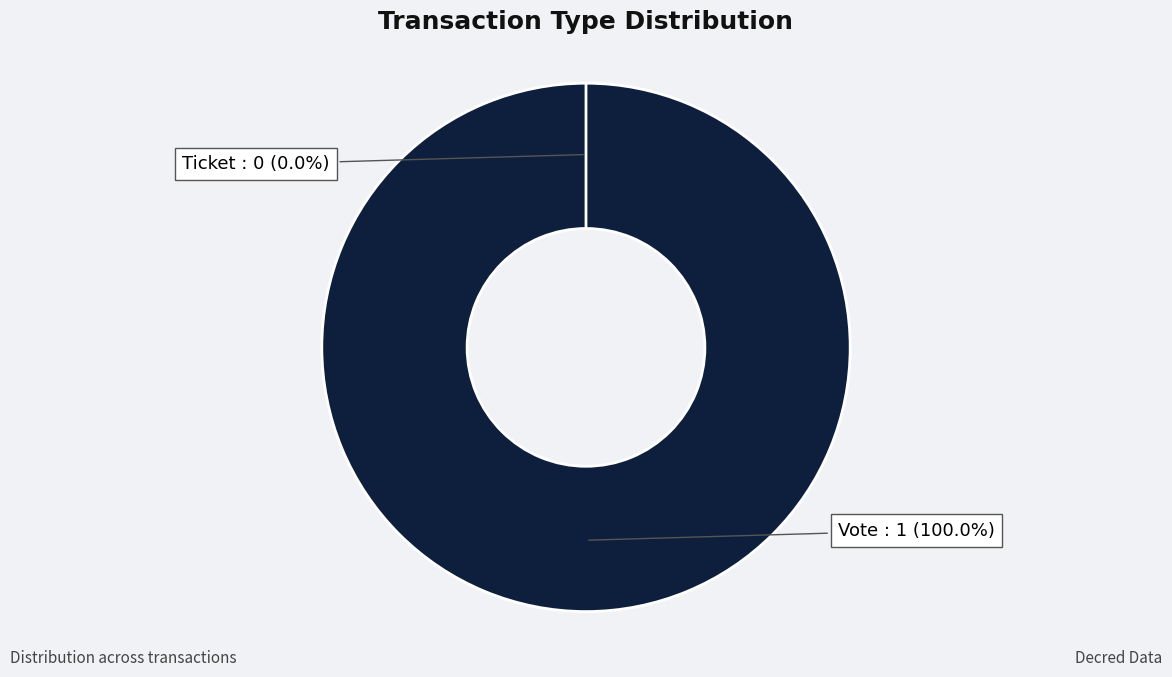

Count the number of slices in the pie.

2